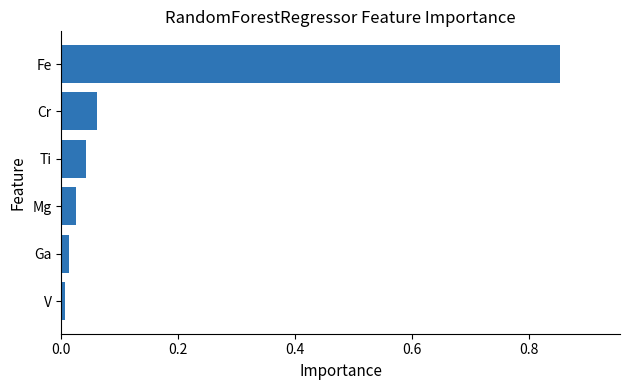

Which has a higher value, V or Mg?

Mg